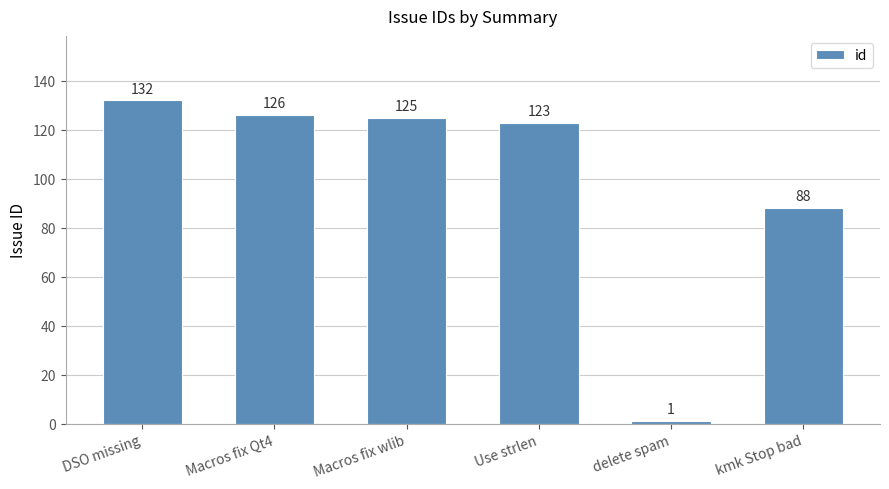

Rank the categories by value from lowest to highest.

delete spam, kmk Stop bad, Use strlen, Macros fix wlib, Macros fix Qt4, DSO missing